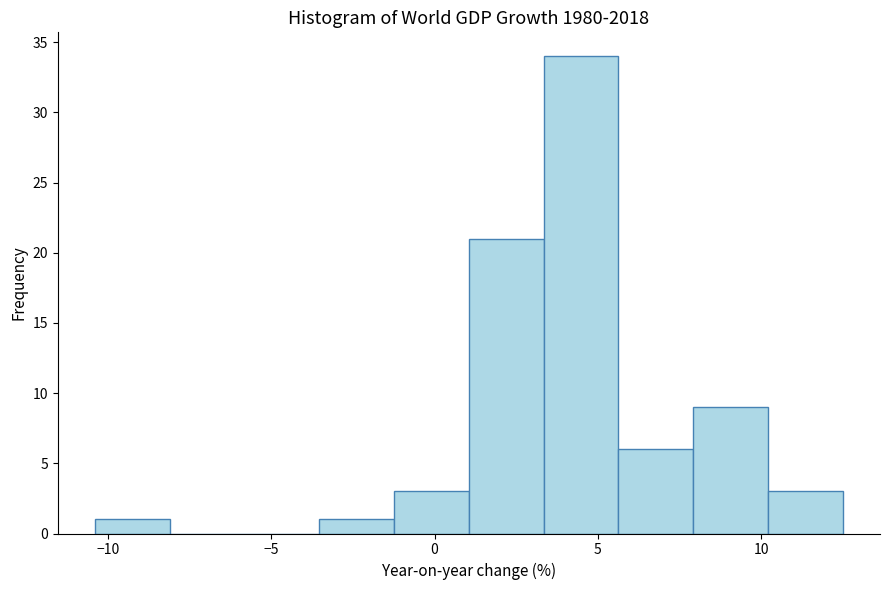

Reading left to right, transcribe this chart: for each bar, give the range it covers on the x-axis and its height. Neither the bar edges nor the heights are printed on the chart, so give them approximately, as read against the axes.

-10.5 to -8.0: 1
-8.0 to -6.0: 0
-6.0 to -3.5: 0
-3.5 to -1.0: 1
-1.0 to 1.0: 3
1.0 to 3.5: 21
3.5 to 5.5: 34
5.5 to 8.0: 6
8.0 to 10.0: 9
10.0 to 12.5: 3